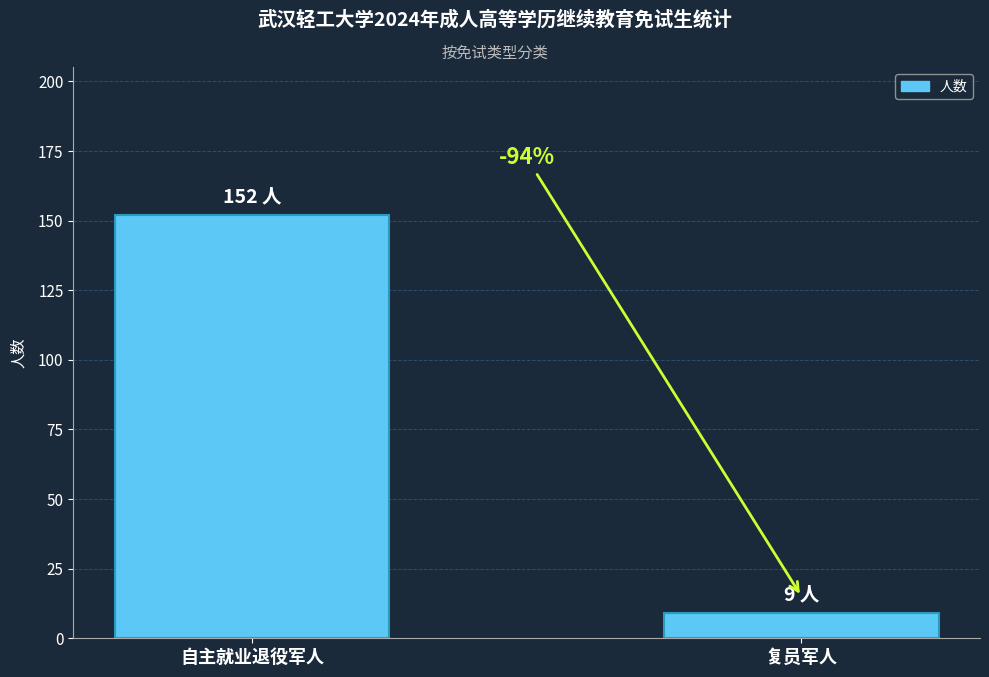

How many values are between 9 and 152?

2